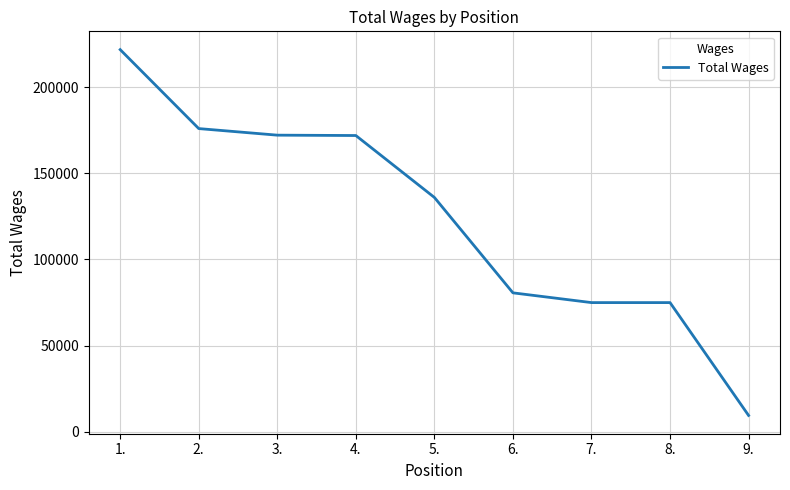

How many distinct data groups are displayed?

1